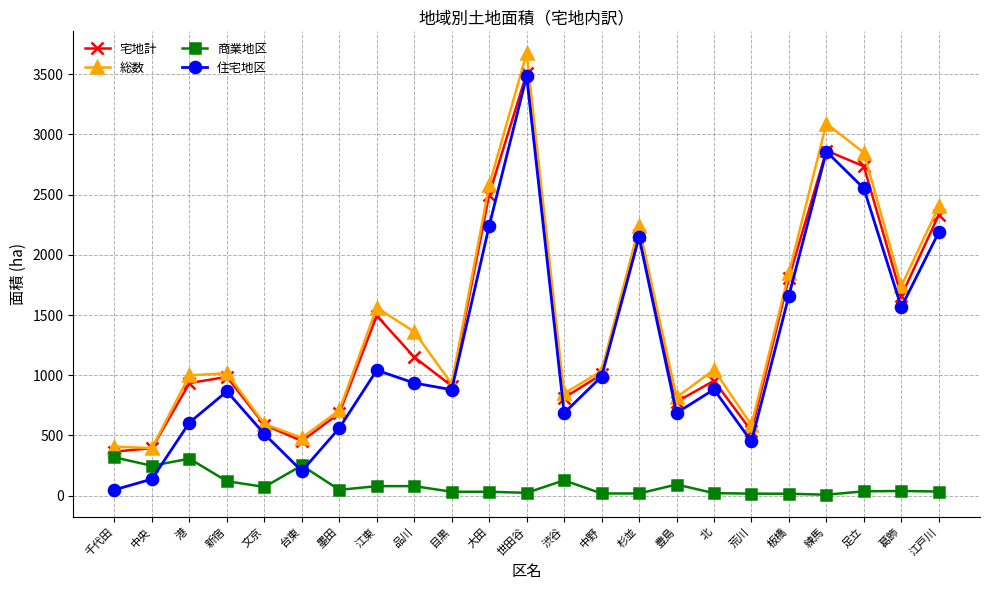

The 総数 series shows 2578.0 at 大田. True or false?

True